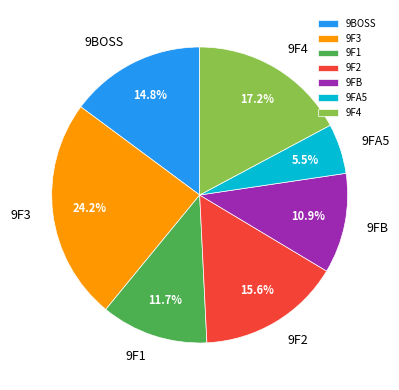

To the nearest percent, what is the difference between the largest and smallest slice percentages?

19%